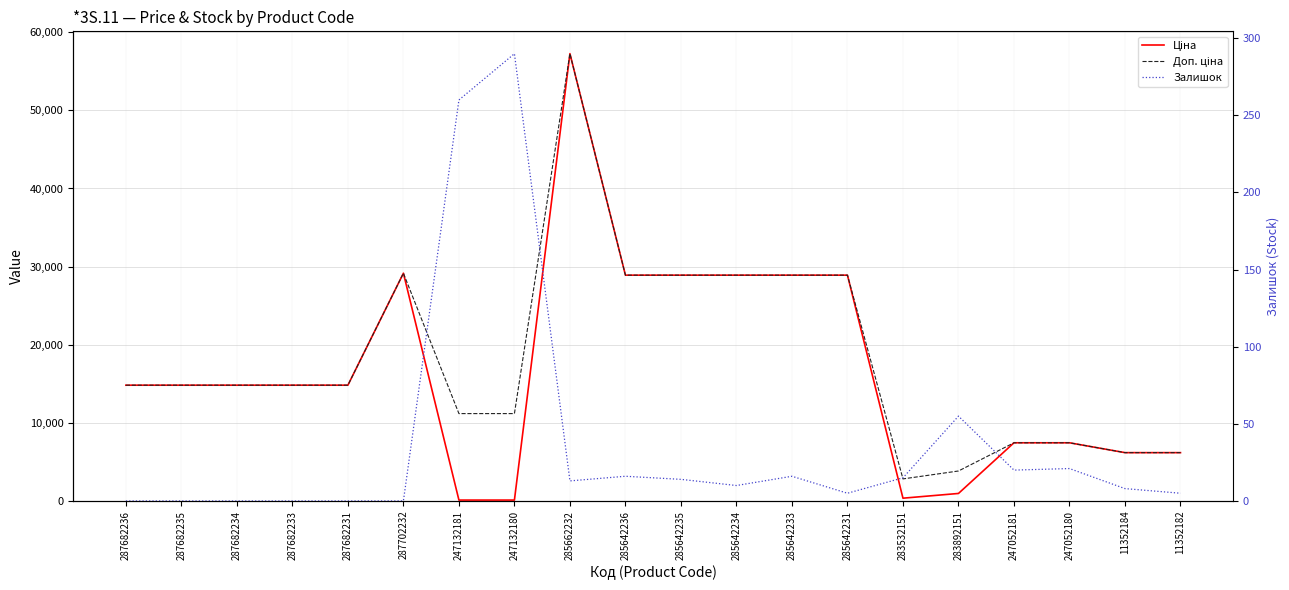

What is the sum of all Доп. ціна values?

361279.9